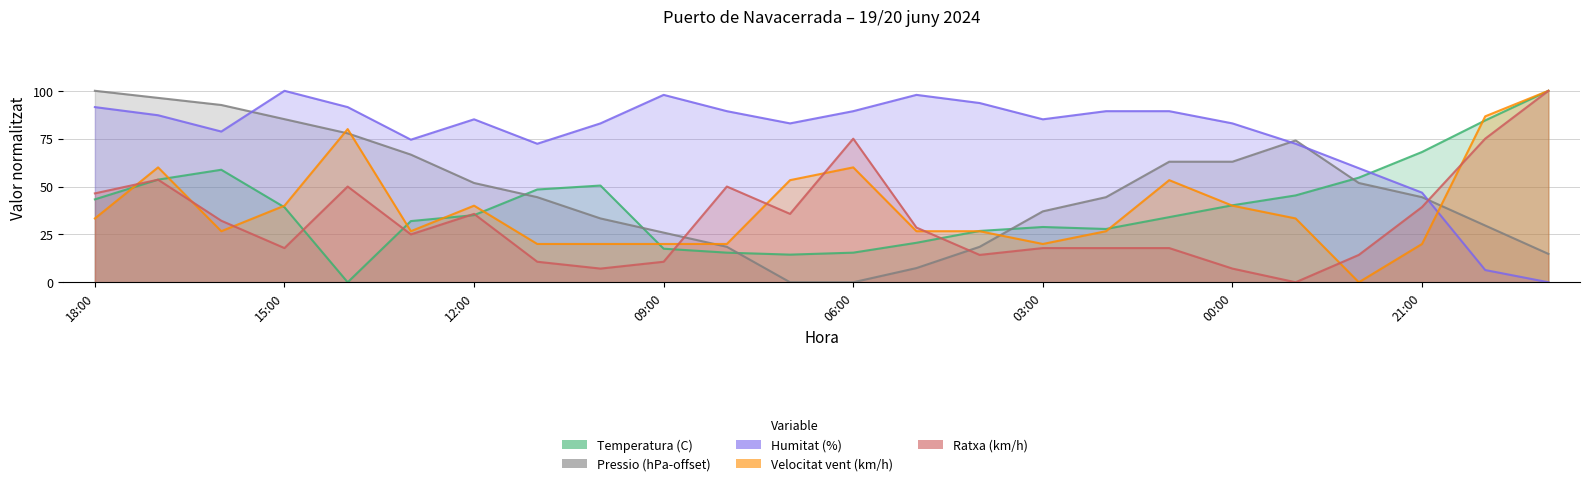

Between 06:00 and 11:00, which is larger?

11:00